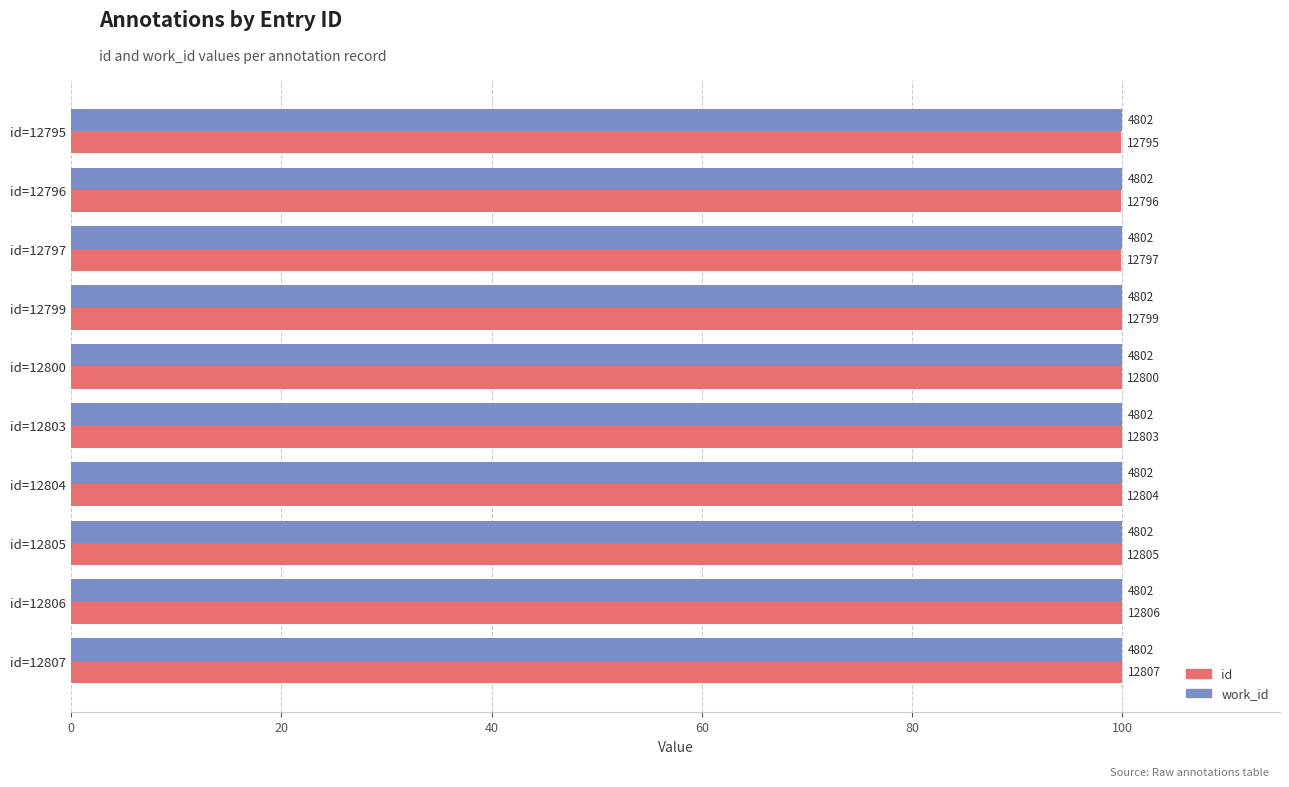

What are all the series names shown in the legend?

id, work_id